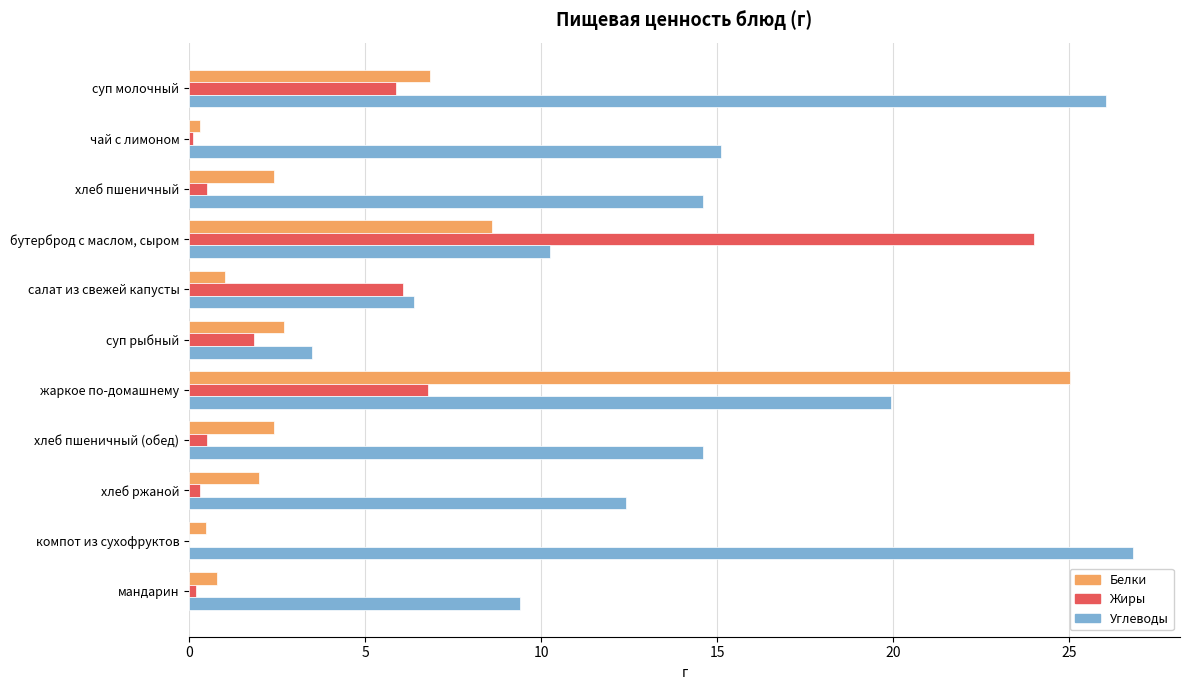

Which series has the largest total across all categories?

Углеводы